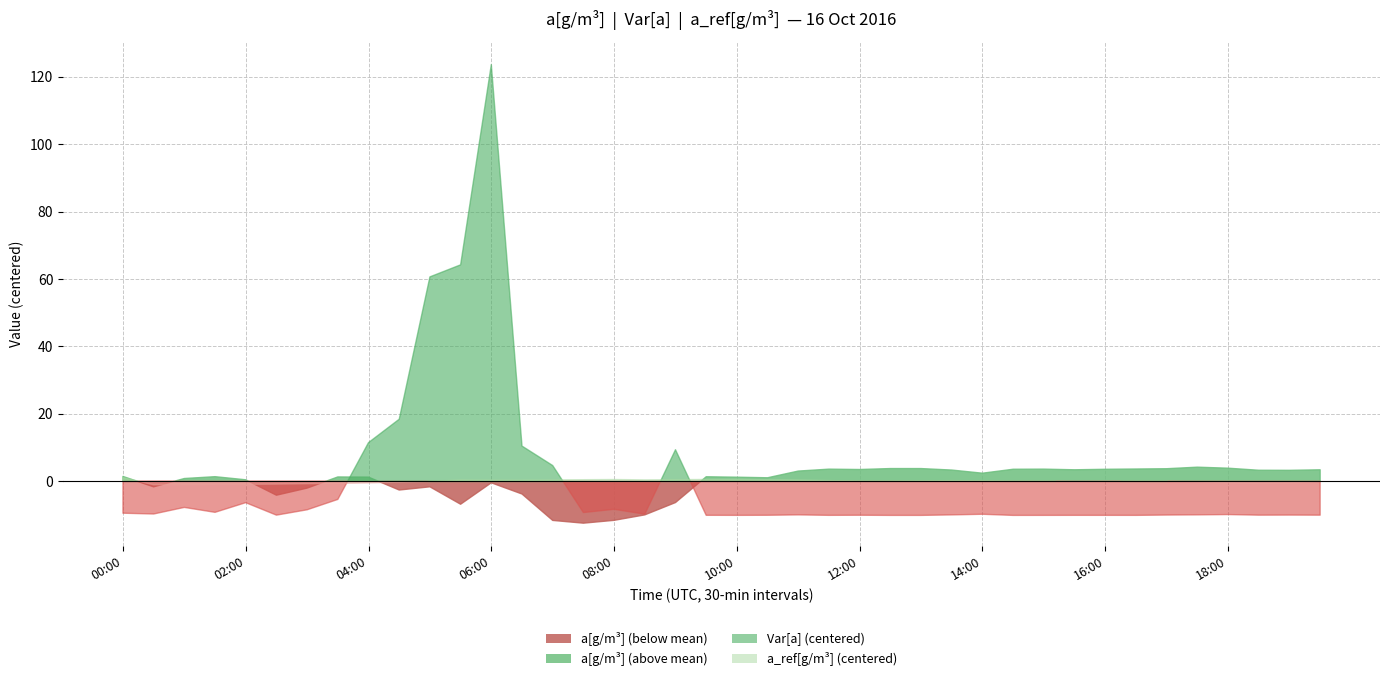

True or false: a_ref[g/m3] has more than 2 points higher than both neighbors.

True